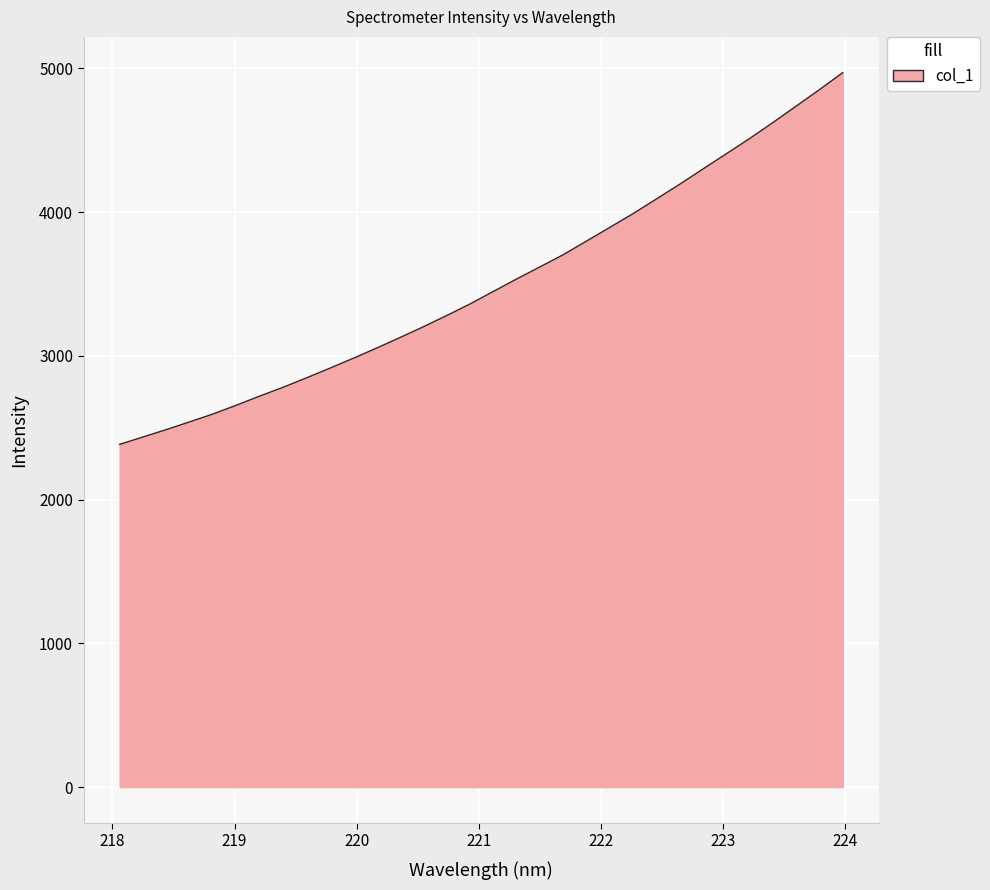

What is the minimum value shown in the chart?

2384.4